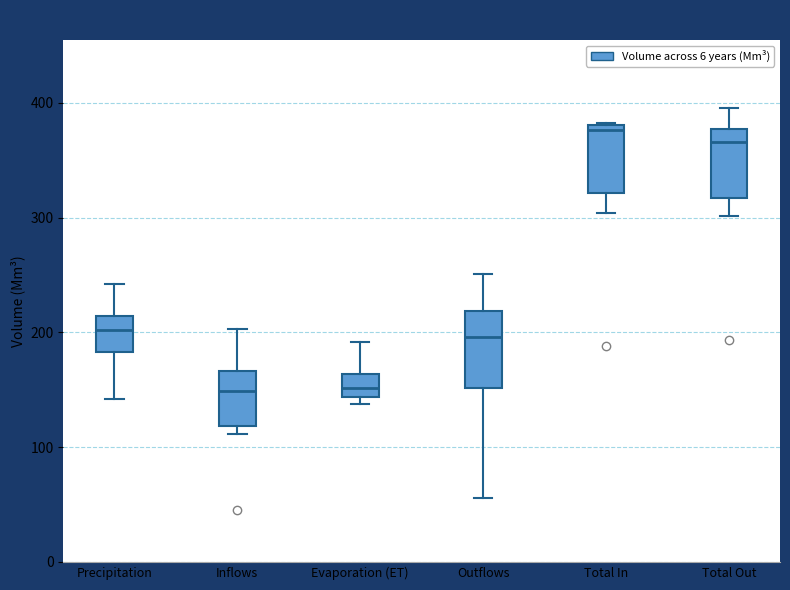

Reading left to right, read every box against the y-axis: the position of its median line, the range the box covers, and the ends of its whiskers. The values are not printed on the chart, so give them approximately, as read against the axis.

Precipitation: median 200, box 180 to 210, whiskers 140 to 240
Inflows: median 150, box 120 to 170, whiskers 110 to 200
Evaporation (ET): median 150, box 140 to 160, whiskers 140 (just below the box's lower edge) to 190
Outflows: median 200, box 150 to 220, whiskers 60 to 250
Total In: median 380 (just below the box's upper edge), box 320 to 380, whiskers 300 to 380
Total Out: median 370, box 320 to 380, whiskers 300 to 400